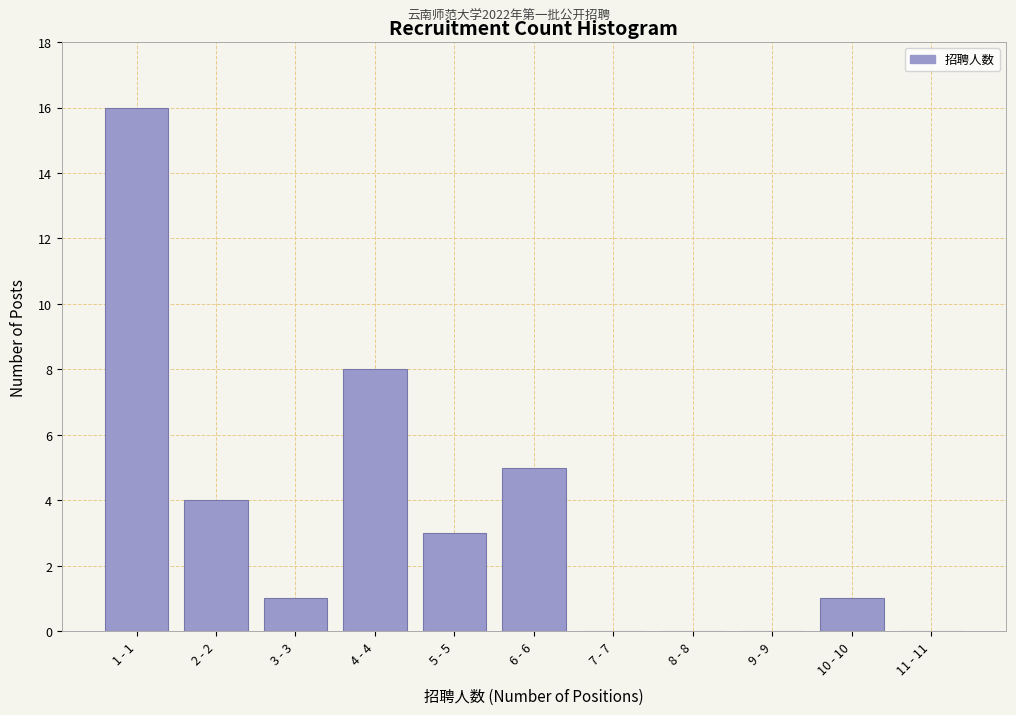

Reading left to right, list all the values displayed in this chart.

1 - 1=16	2 - 2=4	3 - 3=1	4 - 4=8	5 - 5=3	6 - 6=5	7 - 7=0	8 - 8=0	9 - 9=0	10 - 10=1	11 - 11=0